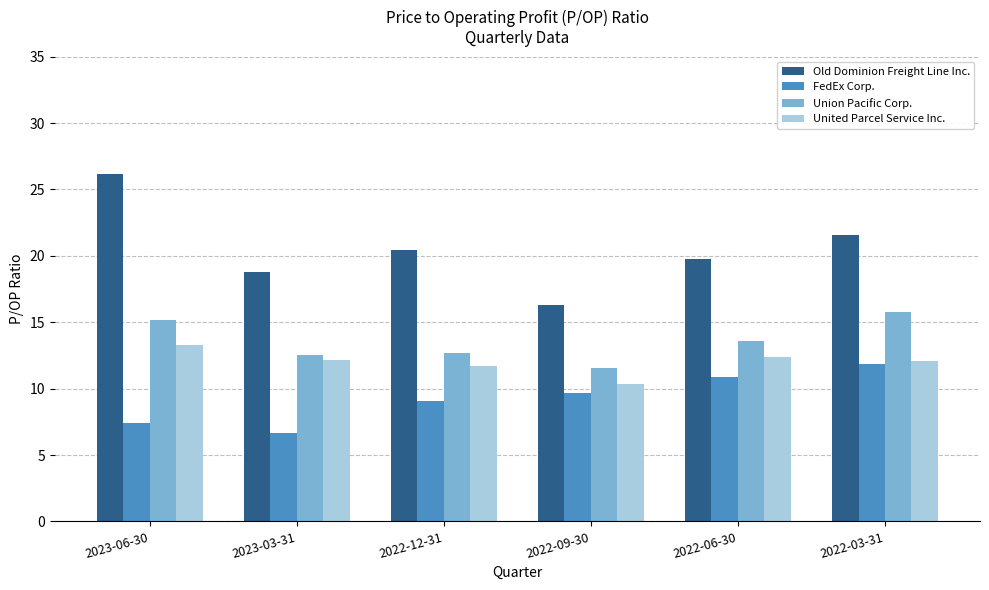

What is the spread (max minus min) of values at 2022-06-30?

8.9